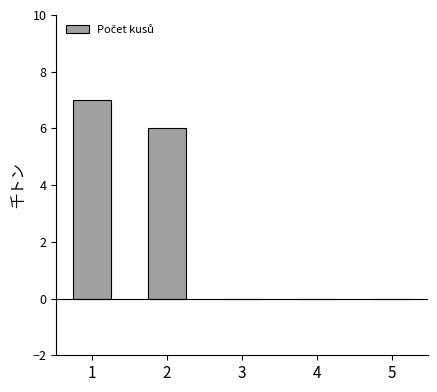

What is the sum of all values?

13